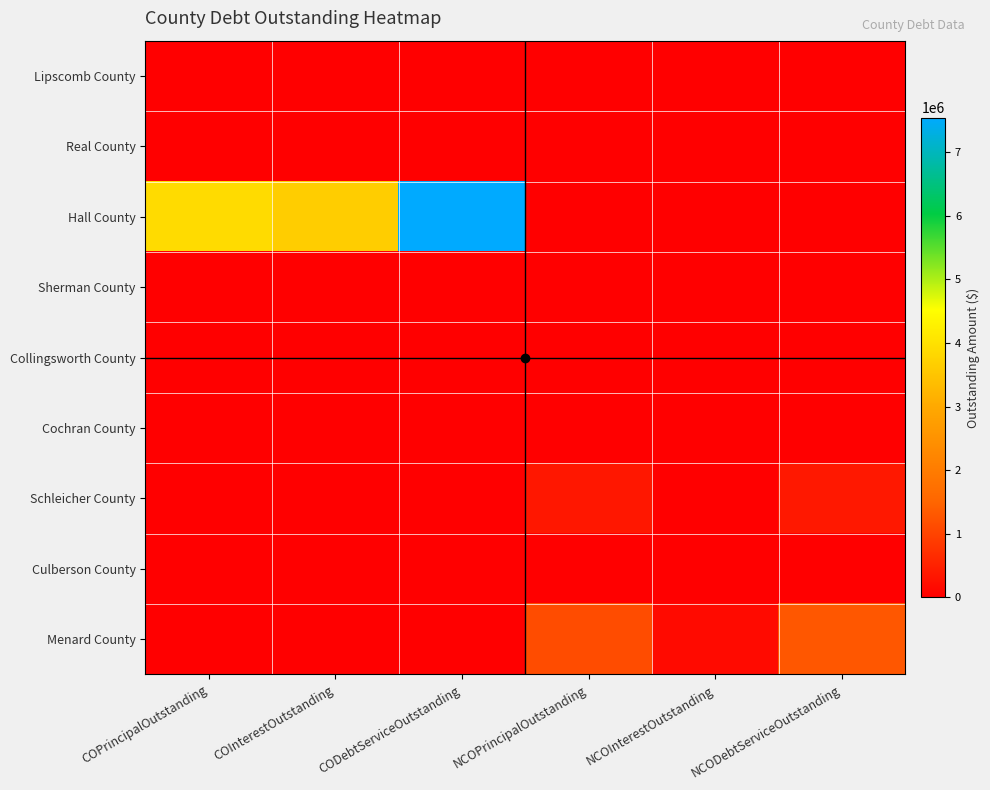

Reading left to right, list all the values displayed in this chart.

Lipscomb County: COPrincipalOutstanding=0.0	COInterestOutstanding=0.0	CODebtServiceOutstanding=0.0	NCOPrincipalOutstanding=0.0	NCOInterestOutstanding=0.0	NCODebtServiceOutstanding=0.0
Real County: COPrincipalOutstanding=0.0	COInterestOutstanding=0.0	CODebtServiceOutstanding=0.0	NCOPrincipalOutstanding=0.0	NCOInterestOutstanding=0.0	NCODebtServiceOutstanding=0.0
Hall County: COPrincipalOutstanding=3900000.0	COInterestOutstanding=3639625.0	CODebtServiceOutstanding=7539625.0	NCOPrincipalOutstanding=0.0	NCOInterestOutstanding=0.0	NCODebtServiceOutstanding=0.0
Sherman County: COPrincipalOutstanding=0.0	COInterestOutstanding=0.0	CODebtServiceOutstanding=0.0	NCOPrincipalOutstanding=0.0	NCOInterestOutstanding=0.0	NCODebtServiceOutstanding=0.0
Collingsworth County: COPrincipalOutstanding=0.0	COInterestOutstanding=0.0	CODebtServiceOutstanding=0.0	NCOPrincipalOutstanding=0.0	NCOInterestOutstanding=0.0	NCODebtServiceOutstanding=0.0
Cochran County: COPrincipalOutstanding=0.0	COInterestOutstanding=0.0	CODebtServiceOutstanding=0.0	NCOPrincipalOutstanding=0.0	NCOInterestOutstanding=0.0	NCODebtServiceOutstanding=0.0
Schleicher County: COPrincipalOutstanding=0.0	COInterestOutstanding=0.0	CODebtServiceOutstanding=0.0	NCOPrincipalOutstanding=366000.0	NCOInterestOutstanding=15603.2	NCODebtServiceOutstanding=381603.2
Culberson County: COPrincipalOutstanding=0.0	COInterestOutstanding=0.0	CODebtServiceOutstanding=0.0	NCOPrincipalOutstanding=0.0	NCOInterestOutstanding=0.0	NCODebtServiceOutstanding=0.0
Menard County: COPrincipalOutstanding=0.0	COInterestOutstanding=0.0	CODebtServiceOutstanding=0.0	NCOPrincipalOutstanding=1140000.0	NCOInterestOutstanding=162908.6	NCODebtServiceOutstanding=1302908.6